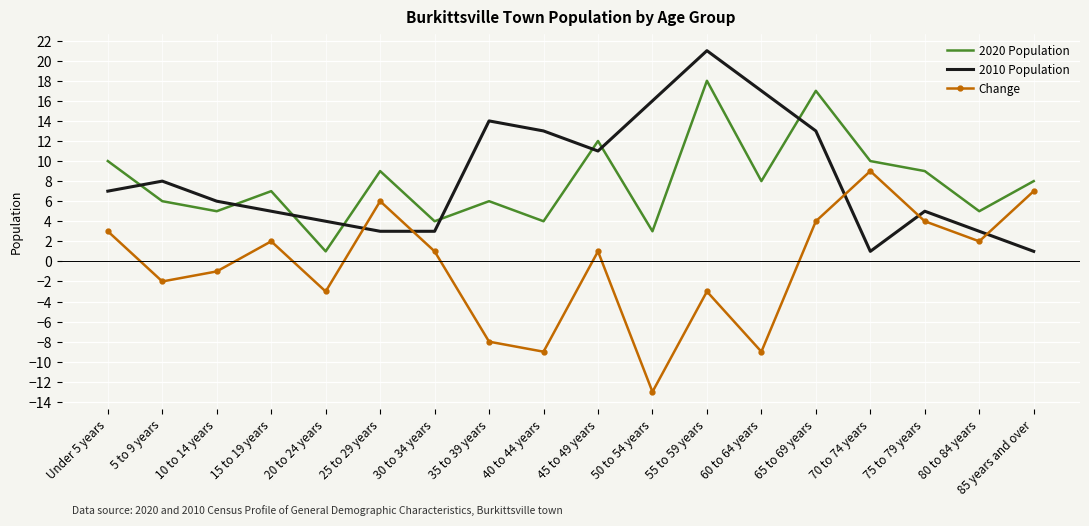

The Change series shows -3 at 20 to 24 years. True or false?

True